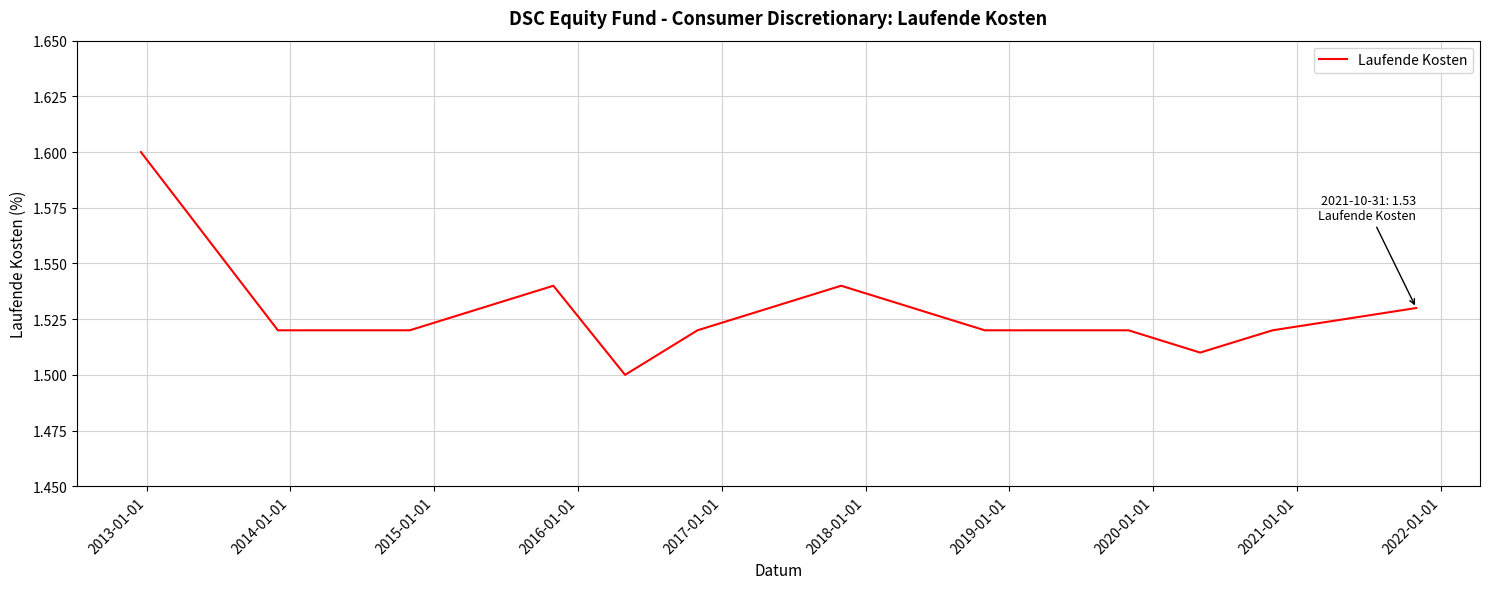

Reading left to right, transcribe all the data shown in this chart.

1.6	1.5	1.5	1.5	1.5	1.5	1.5	1.5	1.5	1.5	1.5	1.5	1.5